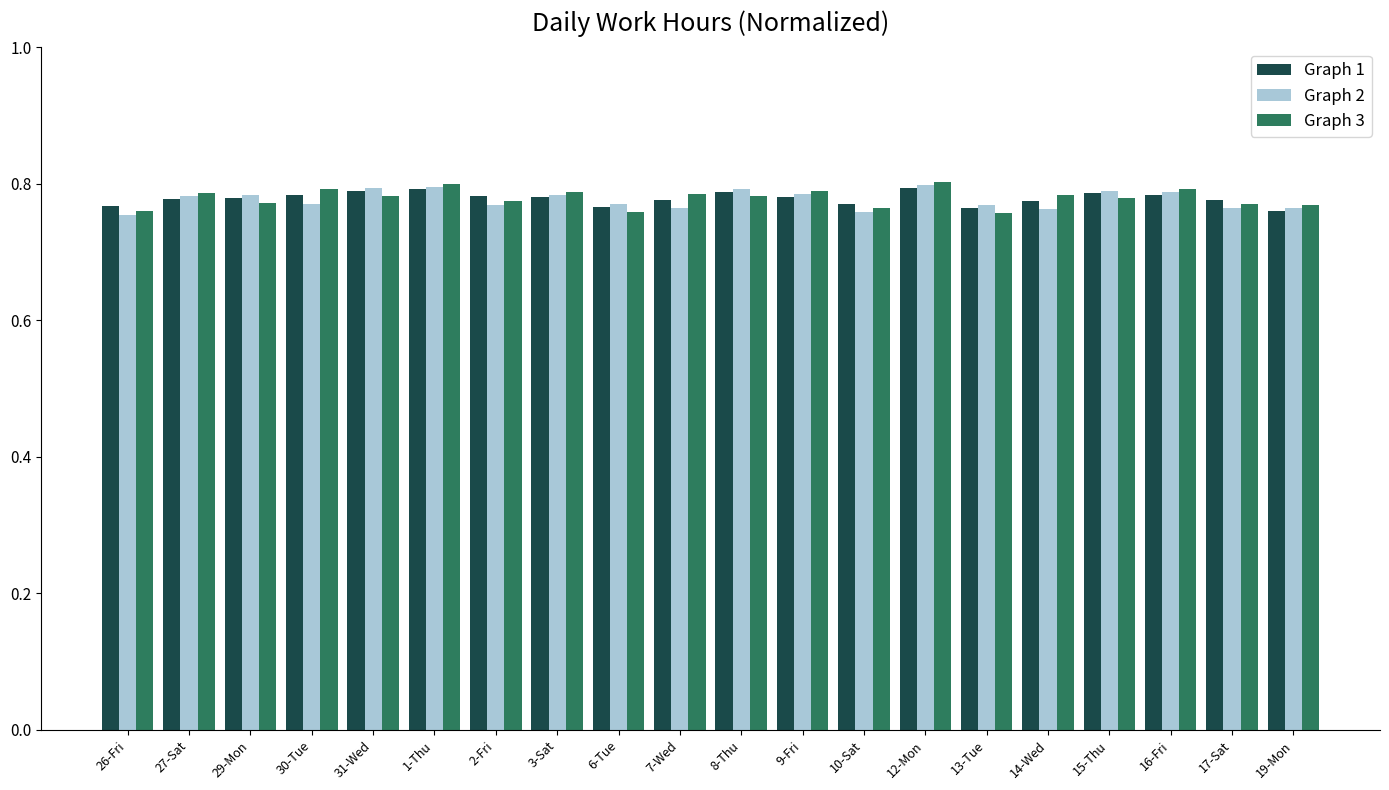

What is the total value across all series at 30-Tue?

2.3